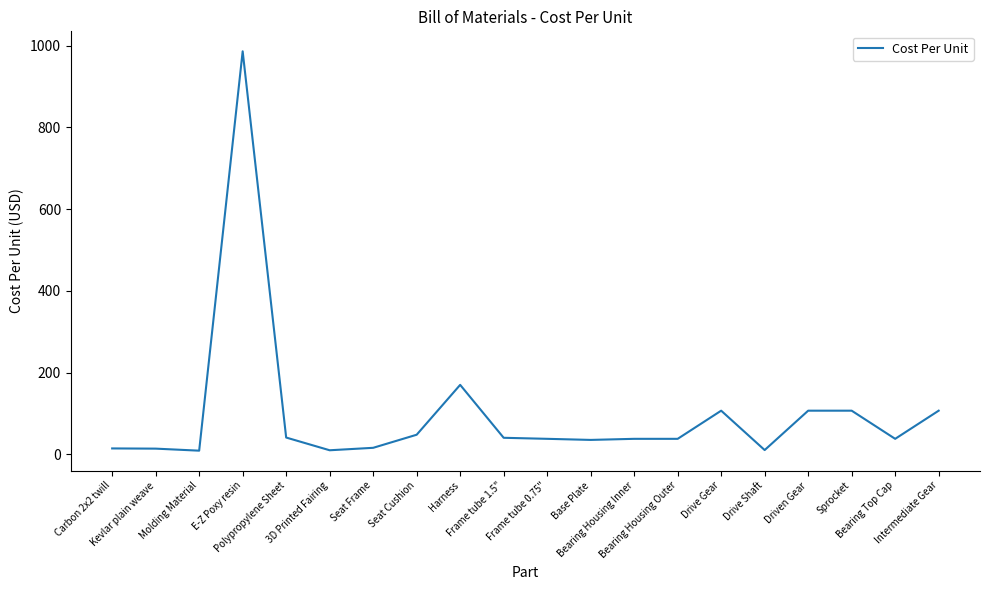

Reading left to right, transcribe all the data shown in this chart.

14.5	14.0	9.0	986.0	41.1	10.0	16.0	48.0	170.0	40.5	38.0	35.3	38.0	38.0	106.8	10.5	106.8	106.8	38.0	106.8